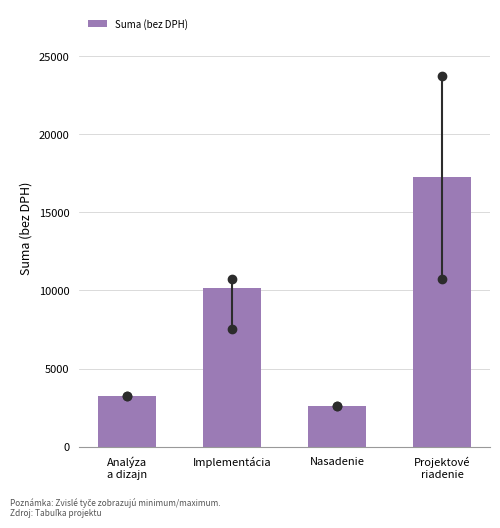

Reading left to right, transcribe all the data shown in this chart.

3240.0	10154.7	2592.0	17256.0